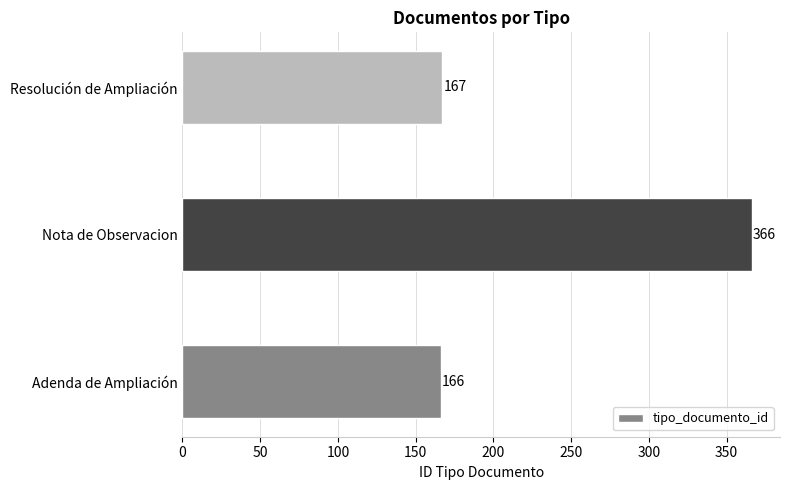

True or false: the data shows 167 at Resolución de Ampliación.

True